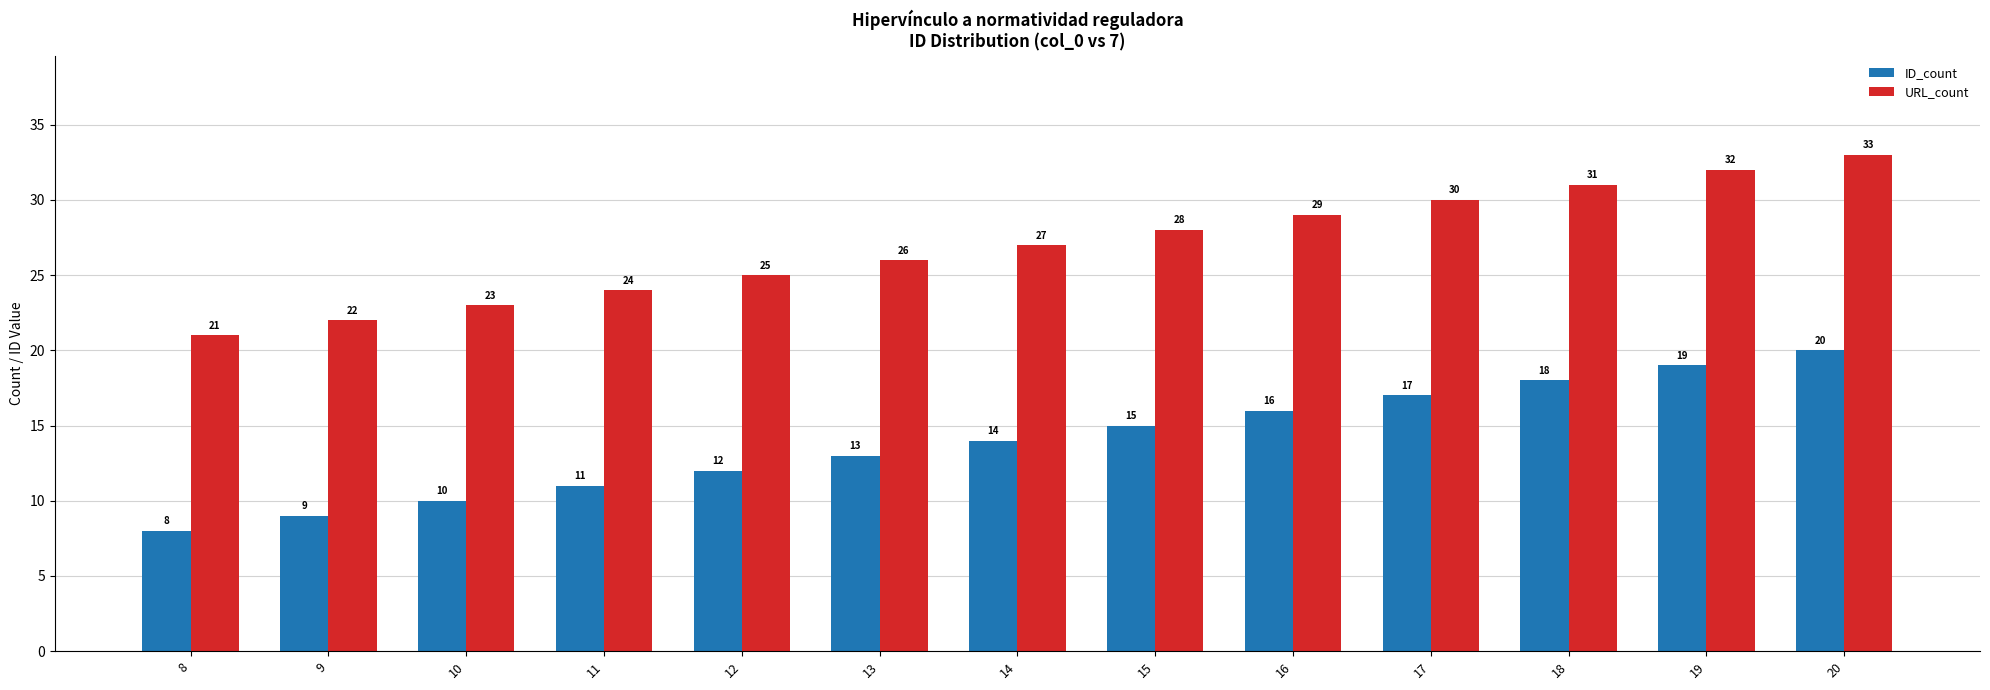

What are all the series names shown in the legend?

ID_count, URL_count